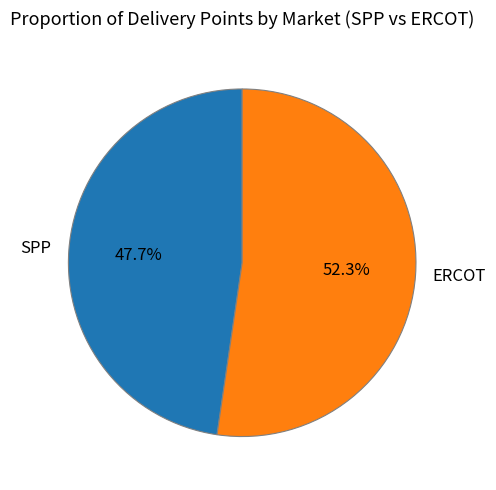

Which has a higher value, ERCOT or SPP?

ERCOT